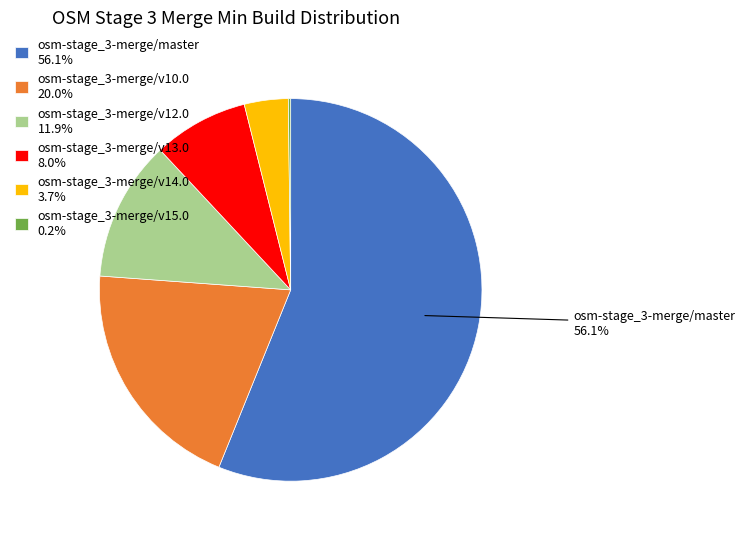

To the nearest percent, what is the average slice percentage?

17%